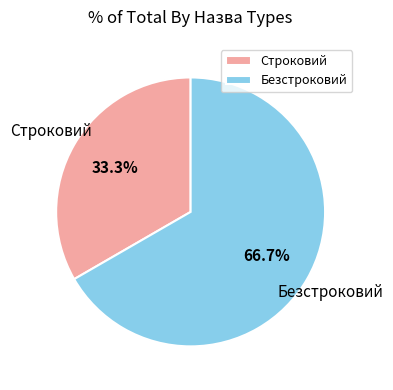

What is the largest slice in the pie chart?

Безстроковий